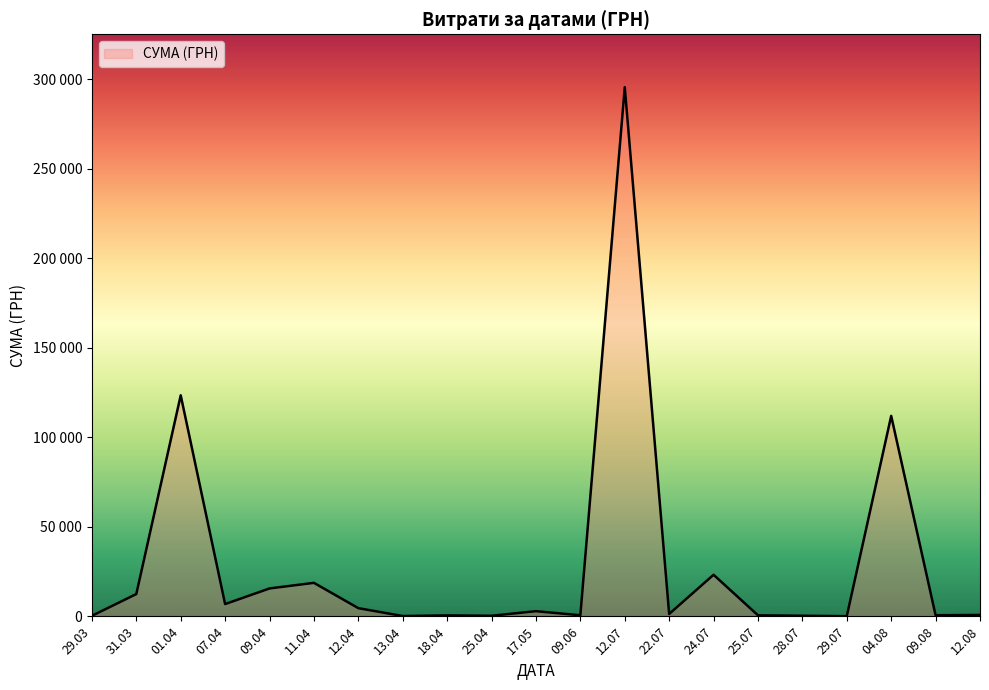

Does the chart display data point markers on the line(s)?

No